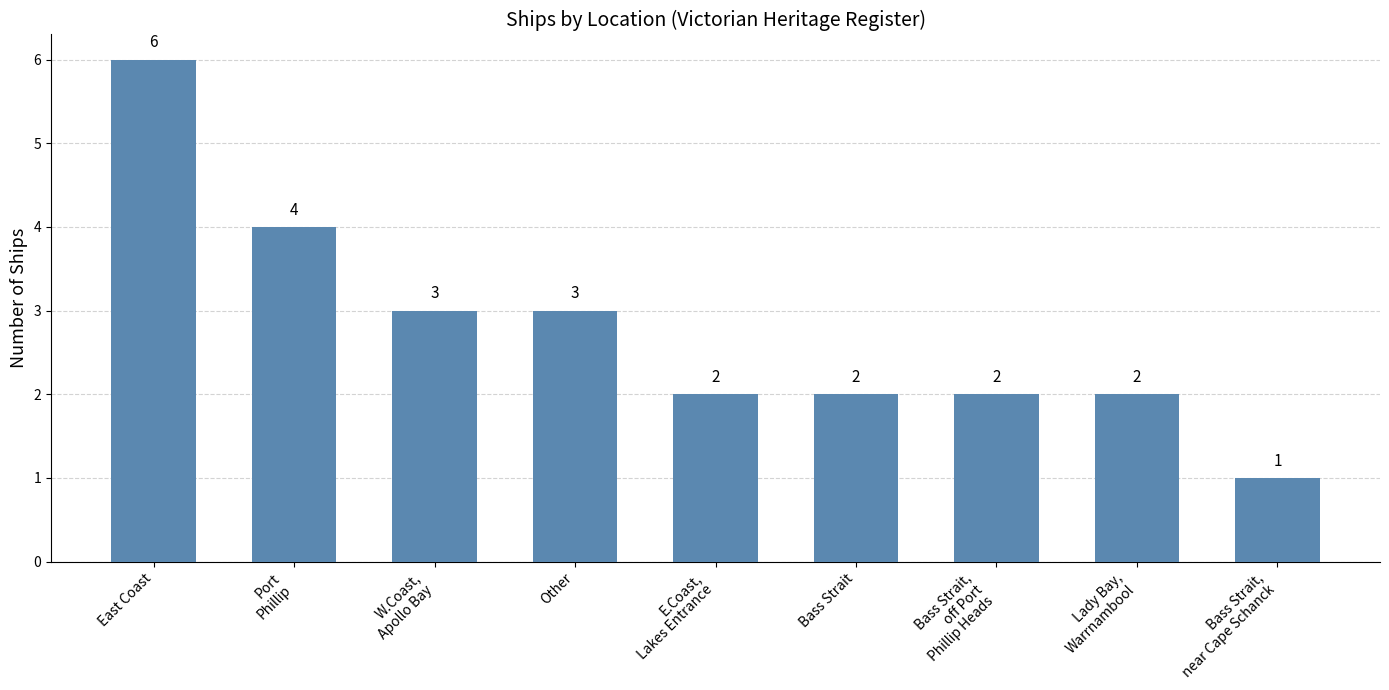

What is the greatest value displayed?

6